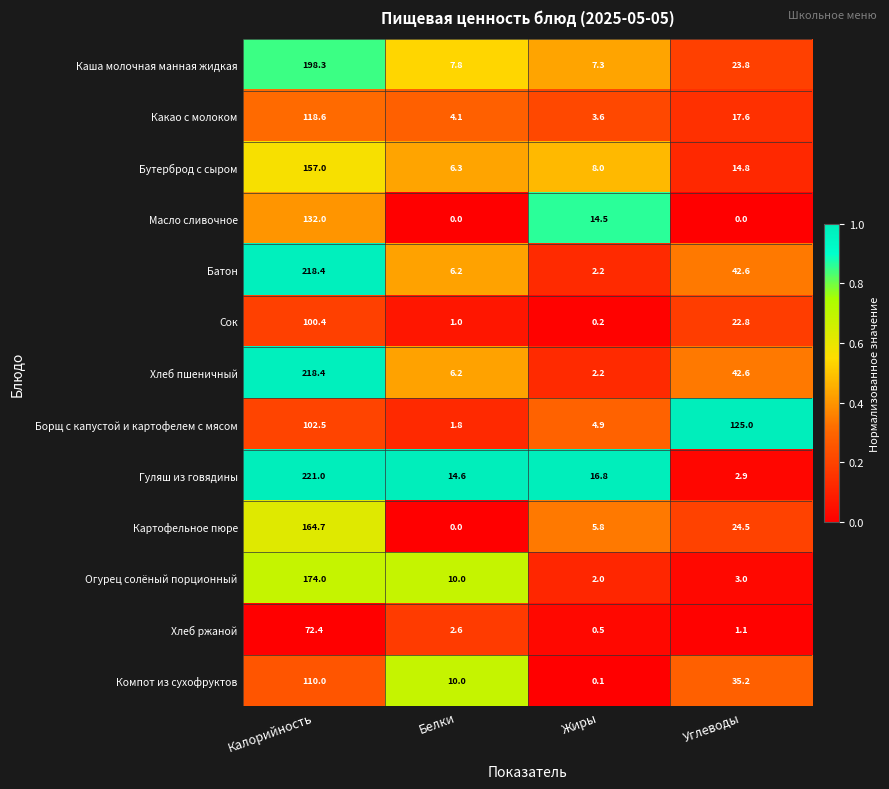

What is the difference between the maximum and minimum values in the Хлеб пшеничный series?

216.2